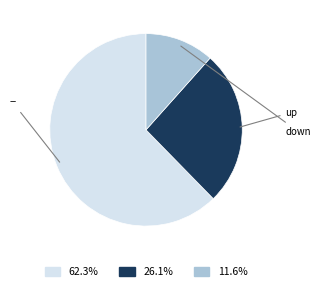

Is there a majority slice in this chart?

Yes